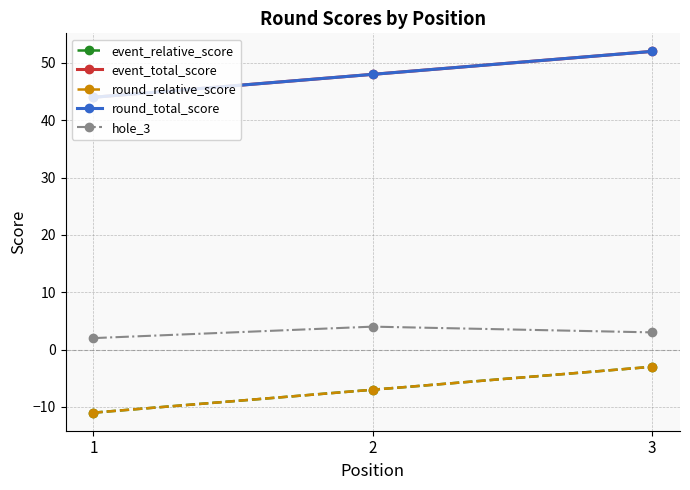

What are all the series names shown in the legend?

event_relative_score, event_total_score, round_relative_score, round_total_score, hole_3